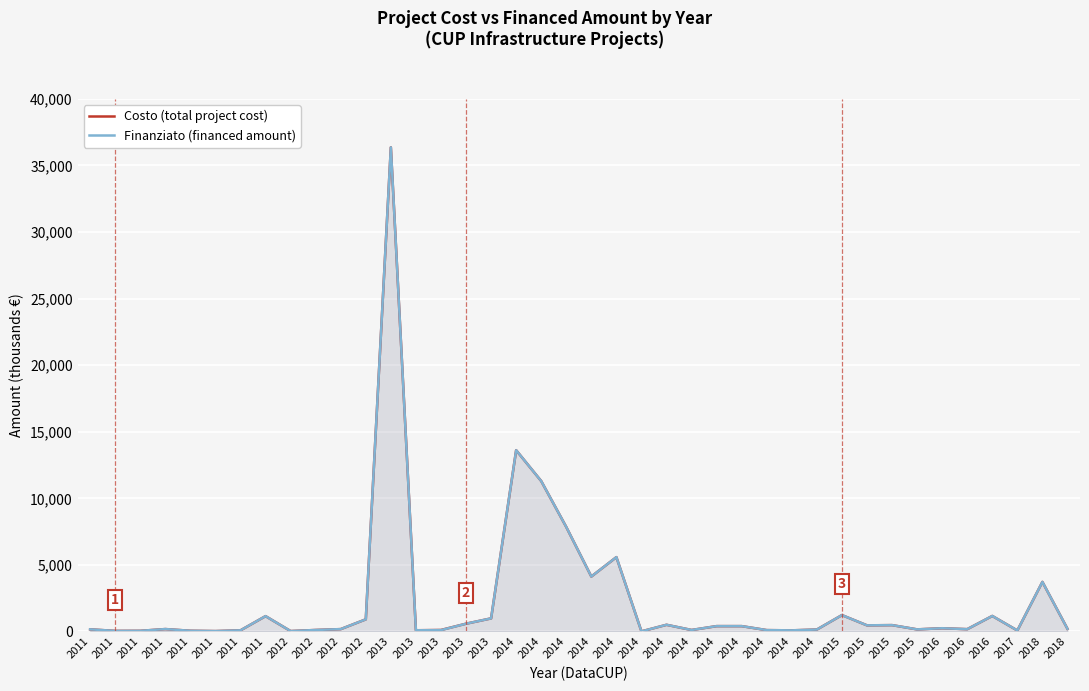

What is the difference between the maximum and minimum values in the Finanziato (financed amount) series?

36358.2